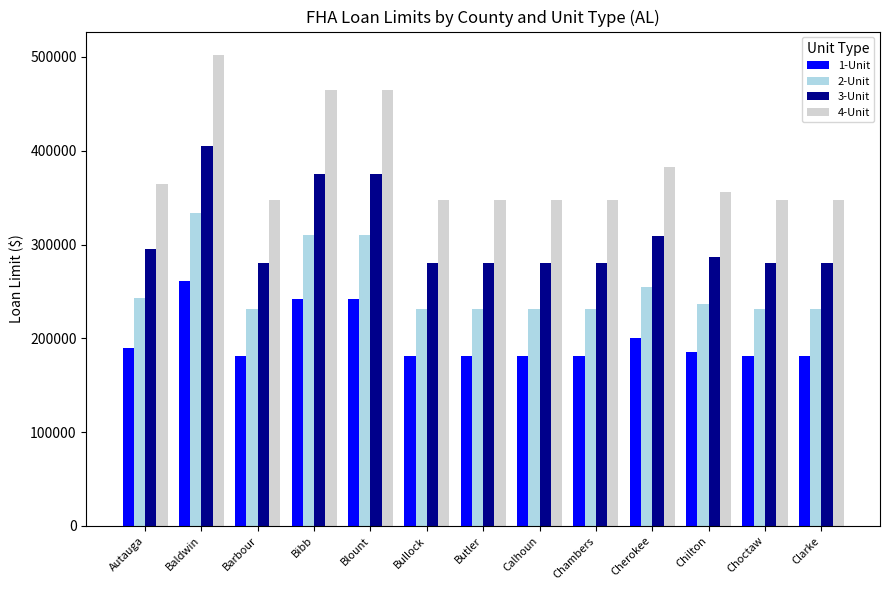

True or false: 3-Unit has a value of 175028 at Chilton.

False